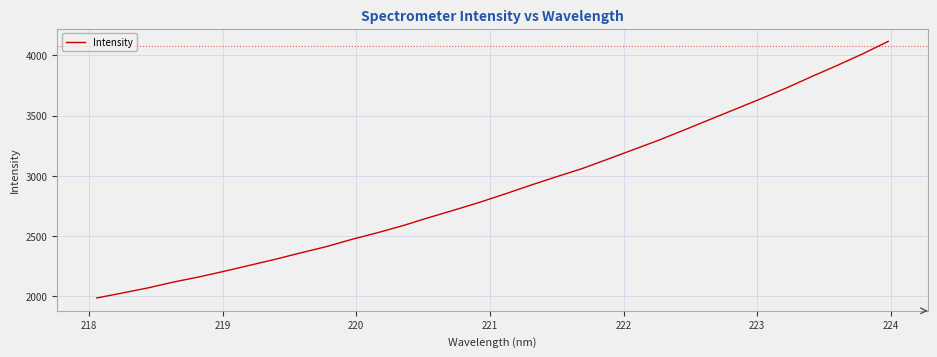

What is the maximum value shown in the chart?

4116.9